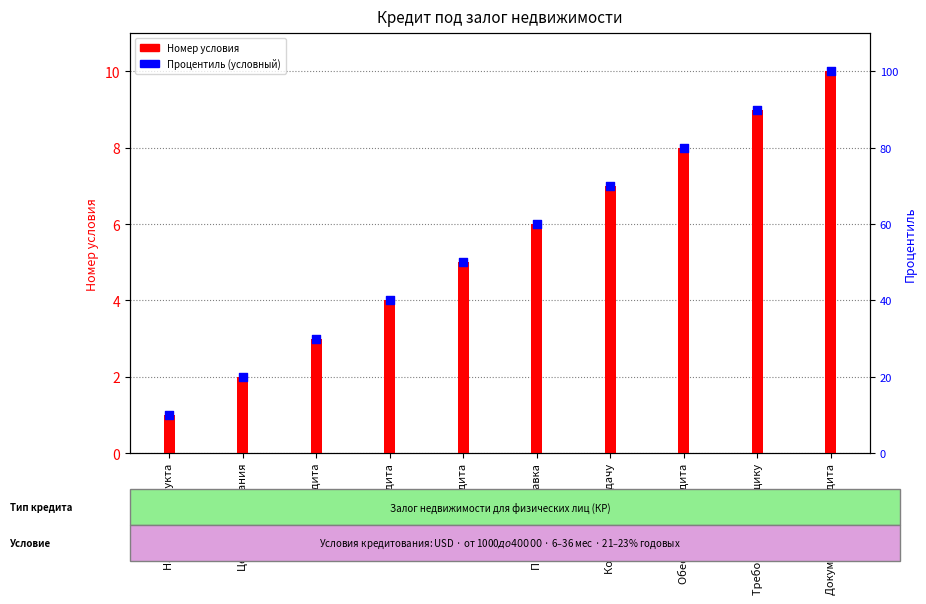

Which series contains the highest Y value?

Процентиль (условный)